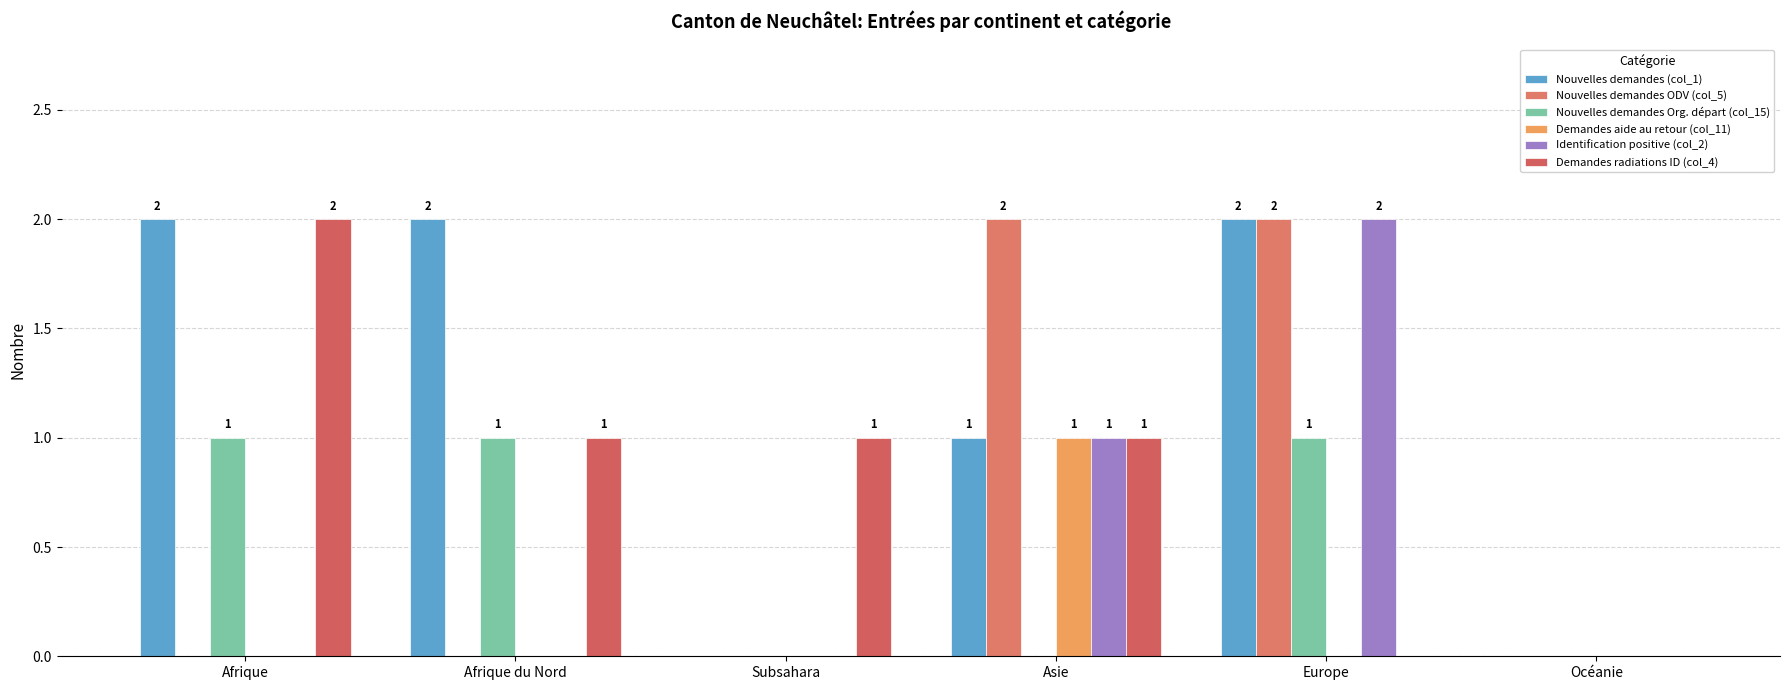

Reading left to right, list all the values displayed in this chart.

Nouvelles demandes (col_1): Afrique=2	Afrique du Nord=2	Subsahara=0	Asie=1	Europe=2	Océanie=0
Nouvelles demandes ODV (col_5): Afrique=0	Afrique du Nord=0	Subsahara=0	Asie=2	Europe=2	Océanie=0
Nouvelles demandes Org. départ (col_15): Afrique=1	Afrique du Nord=1	Subsahara=0	Asie=0	Europe=1	Océanie=0
Demandes aide au retour (col_11): Afrique=0	Afrique du Nord=0	Subsahara=0	Asie=1	Europe=0	Océanie=0
Identification positive (col_2): Afrique=0	Afrique du Nord=0	Subsahara=0	Asie=1	Europe=2	Océanie=0
Demandes radiations ID (col_4): Afrique=2	Afrique du Nord=1	Subsahara=1	Asie=1	Europe=0	Océanie=0